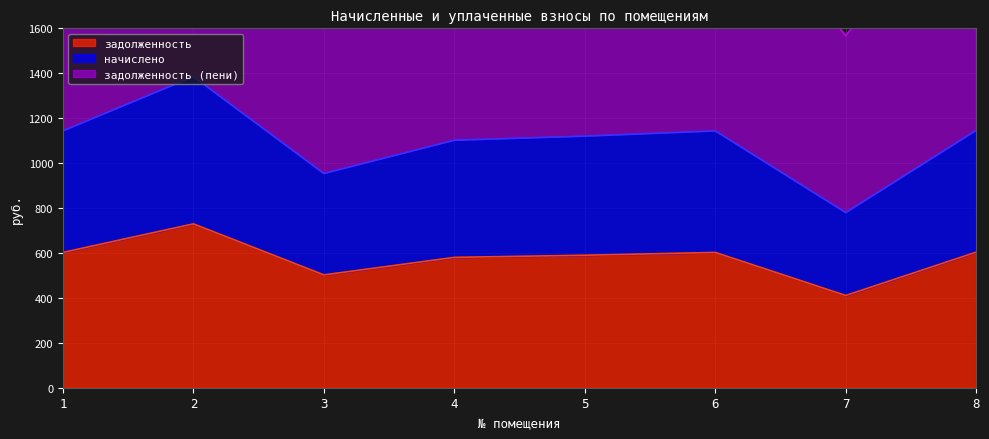

Which series has the largest range (max minus min)?

начислено